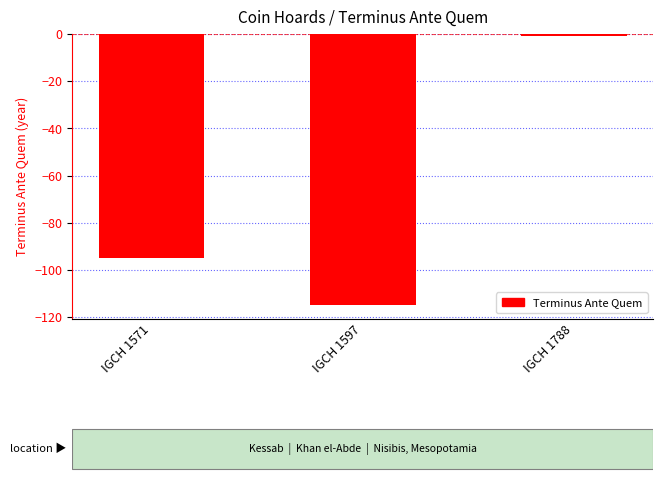

What is the difference between the values at IGCH 1597 and IGCH 1571?

20